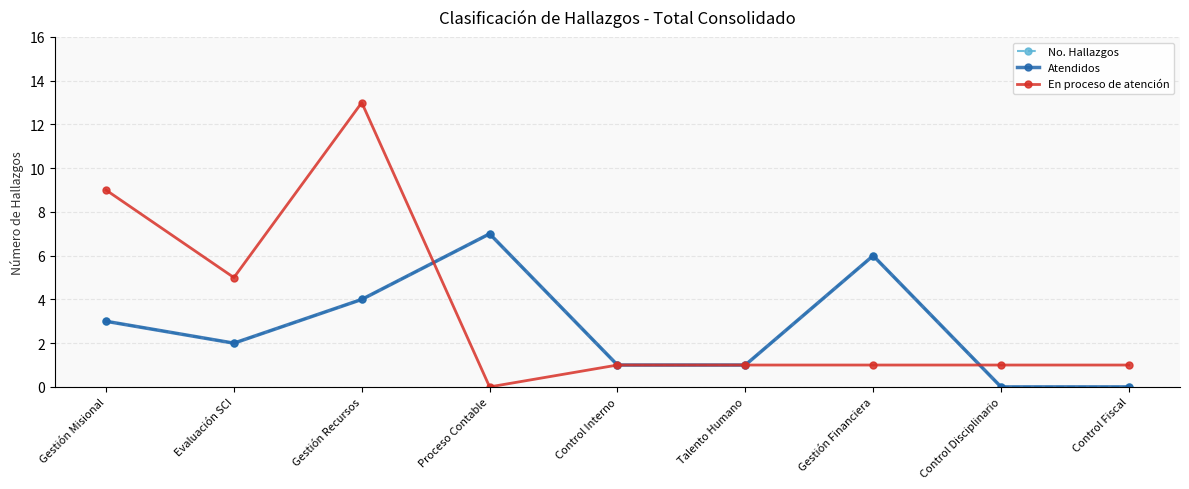

Is this an area chart (filled region under the line)?

No